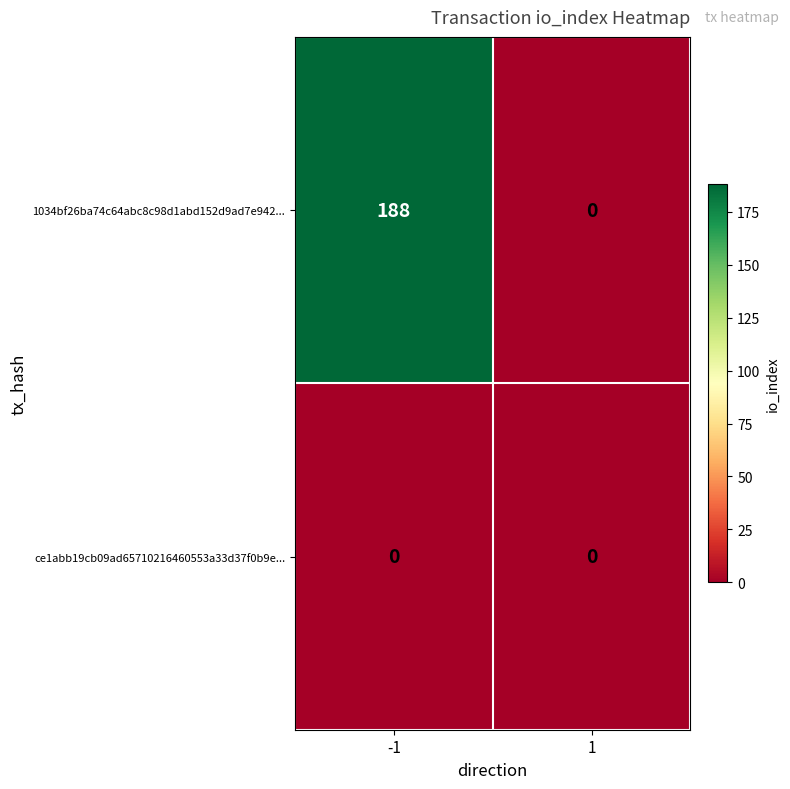

What is the total value across all series at -1?

188